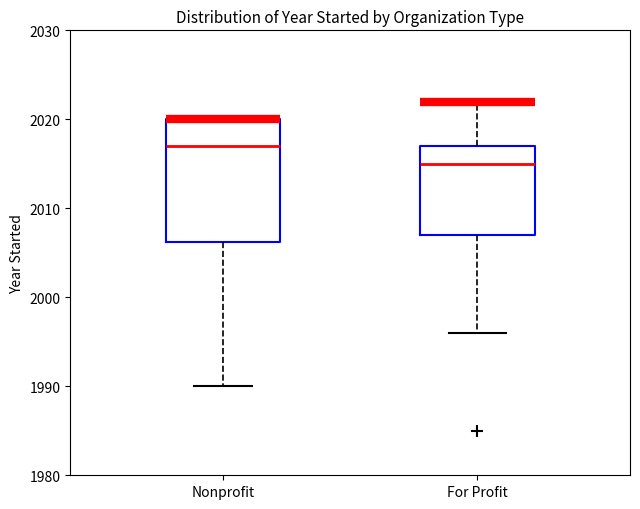

Reading left to right, read every box against the y-axis: the position of its median line, the range the box covers, and the ends of its whiskers. The values are not printed on the chart, so give them approximately, as read against the axis.

Nonprofit: median 2017, box 2006 to 2020, whiskers 1990 to 2020
For Profit: median 2015, box 2007 to 2017, whiskers 1996 to 2022